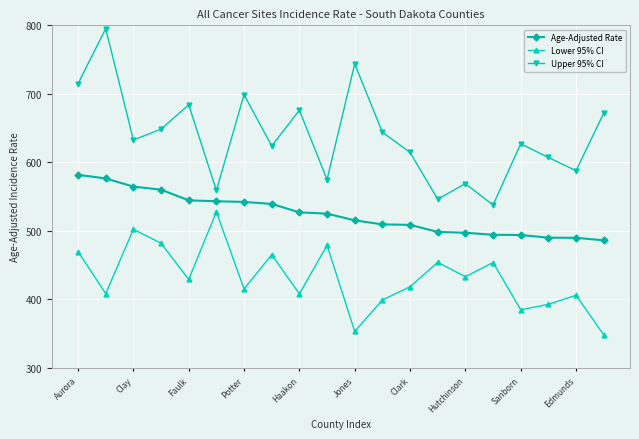

What is the difference between the second highest and second lowest values in the Age-Adjusted Rate series?

86.7